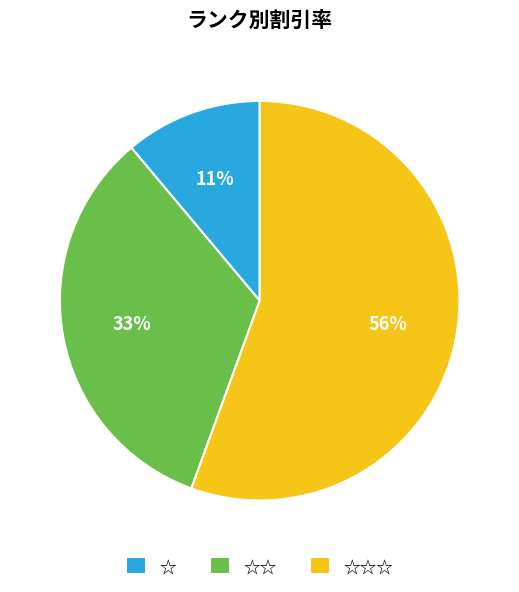

Rank the categories by value from lowest to highest.

☆, ☆☆, ☆☆☆